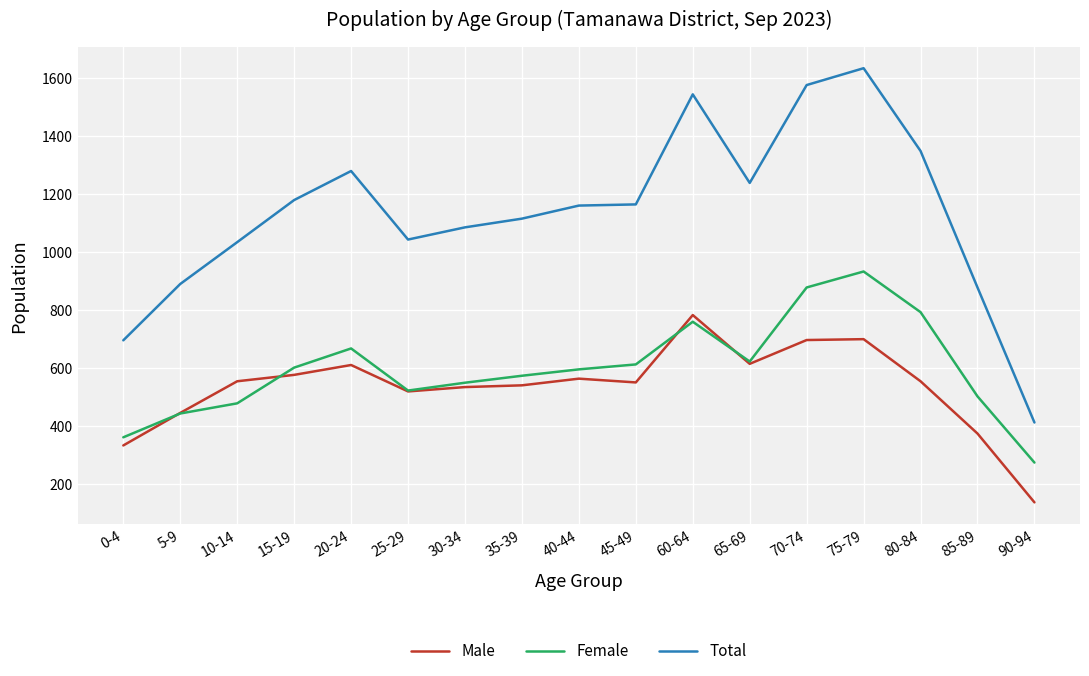

Does the chart have visible grid lines?

Yes